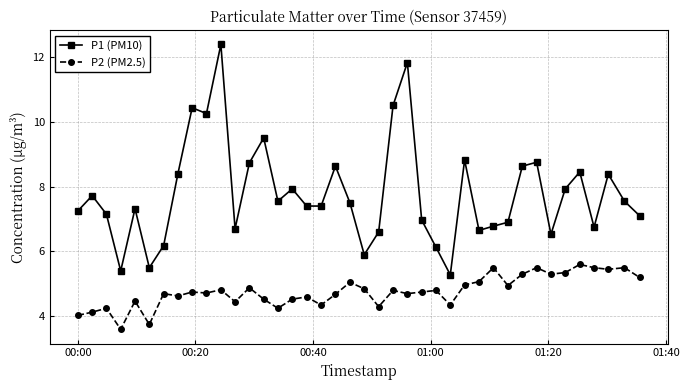

At how many categories does at least one series exceed 10?

5